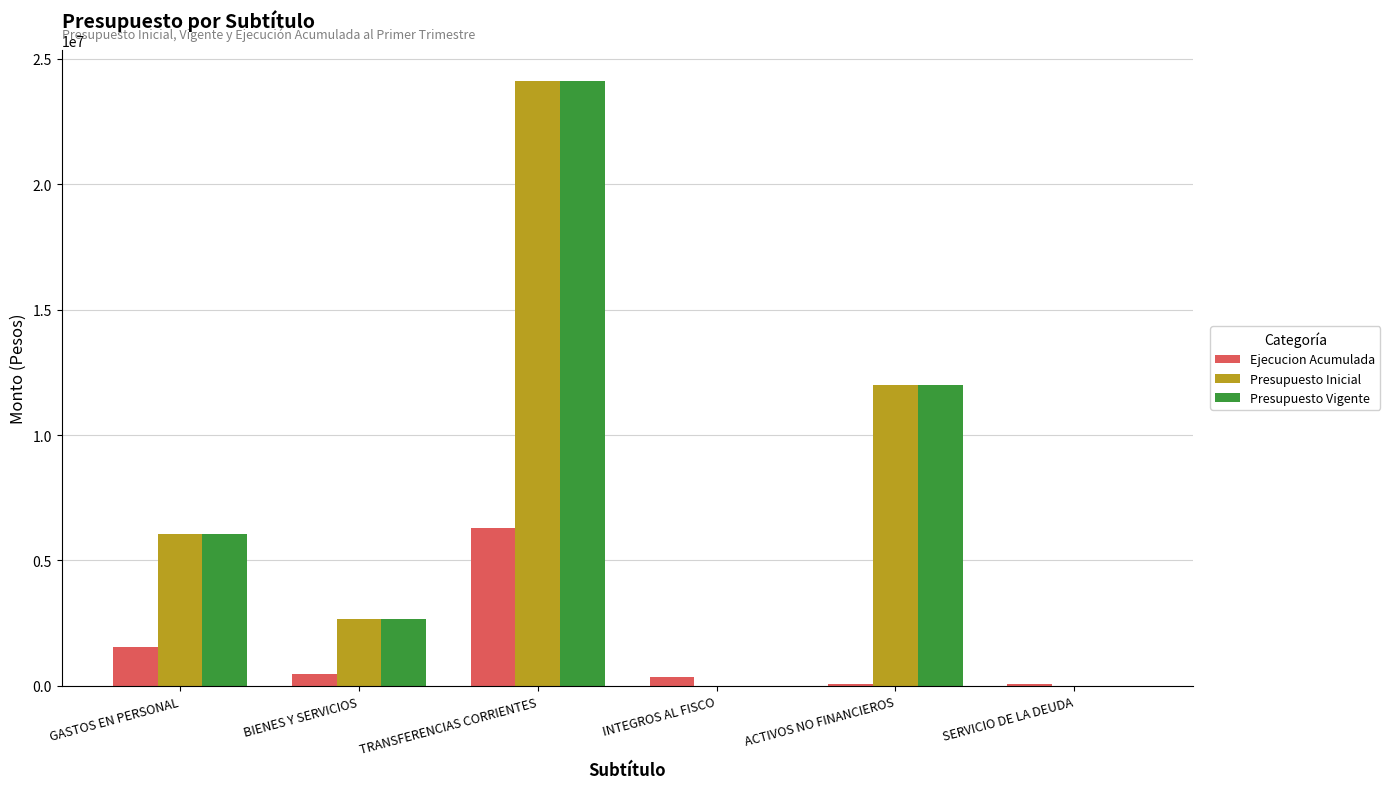

Count the number of categories in the chart.

6